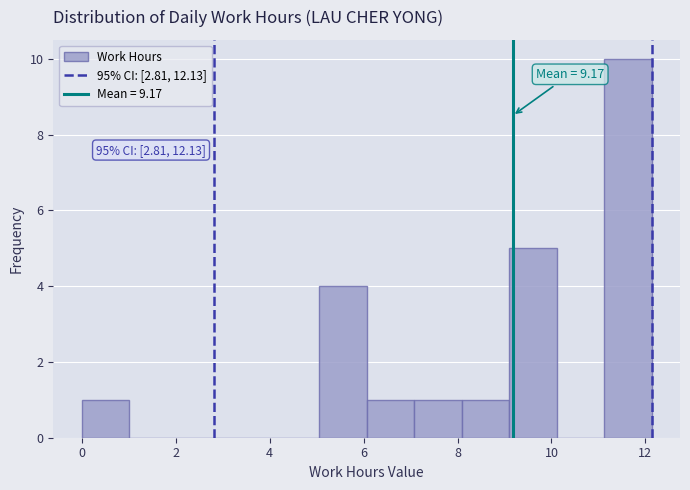

Which range on the x-axis has the tallest bar?

11.2 to 12.2